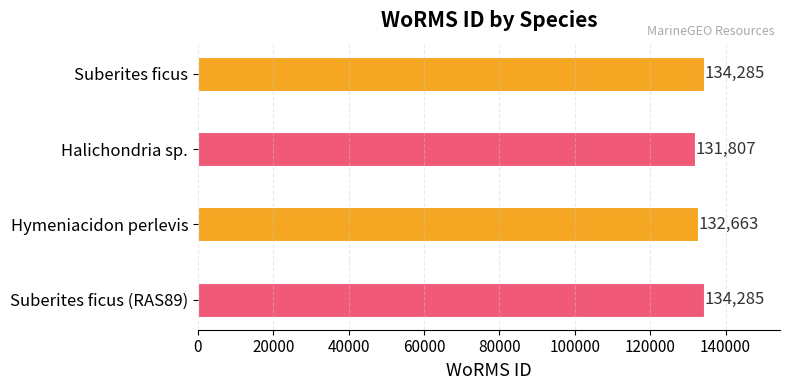

At which label is the value closest to 133046?

Hymeniacidon perlevis